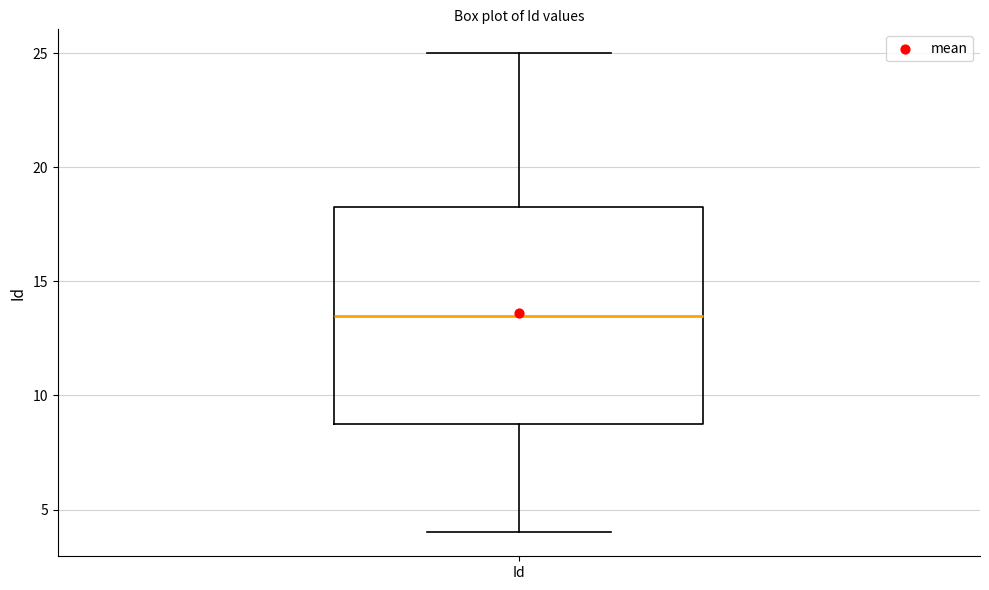

Where does the median line of the box for Id sit on the y-axis? The values are not printed on the chart, so give them approximately, as read against the axis.

13.5